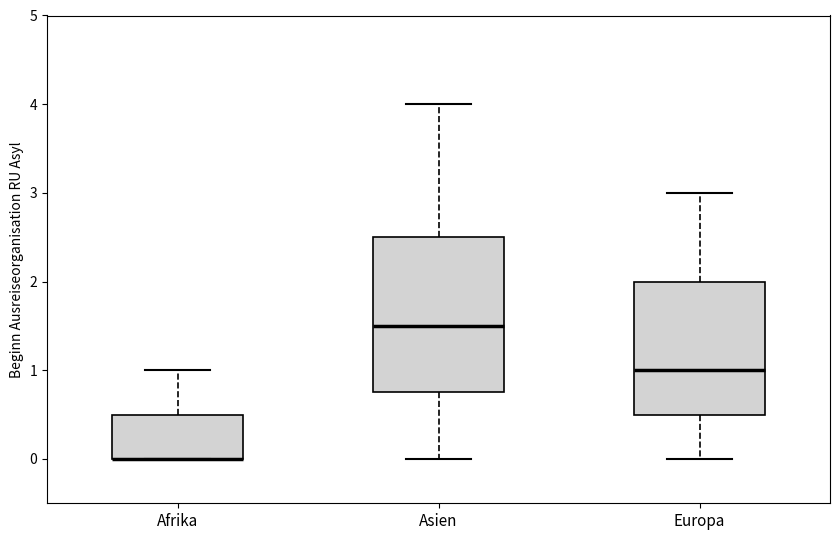

Reading left to right, read every box against the y-axis: the position of its median line, the range the box covers, and the ends of its whiskers. The values are not printed on the chart, so give them approximately, as read against the axis.

Afrika: median 0.0 (drawn on the box's lower edge), box 0.0 to 0.5, whiskers 0.0 to 1.0
Asien: median 1.5, box 0.8 to 2.5, whiskers 0.0 to 4.0
Europa: median 1.0, box 0.5 to 2.0, whiskers 0.0 to 3.0